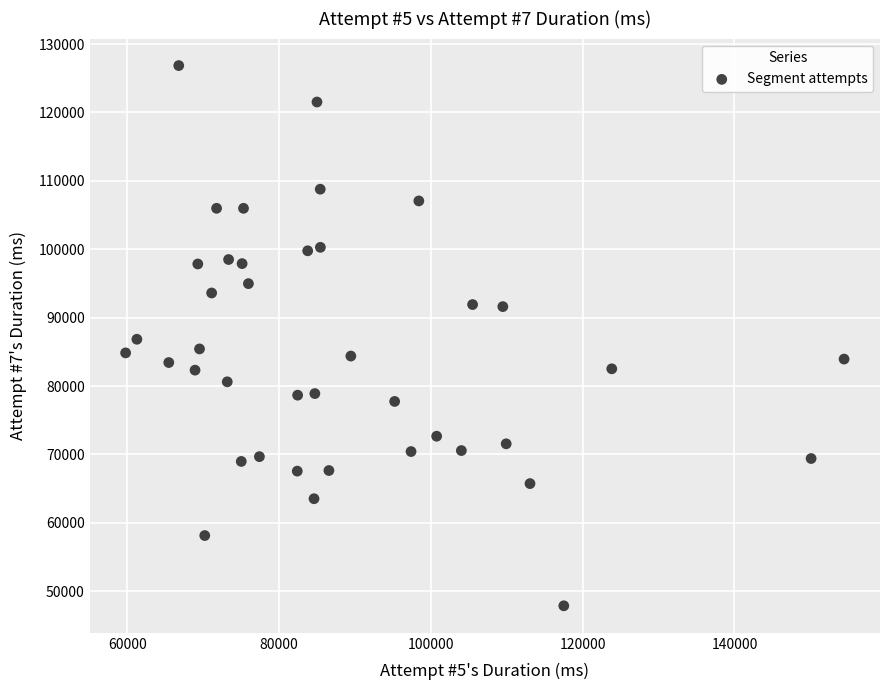

What is the range of X values (max minus min)?

94638